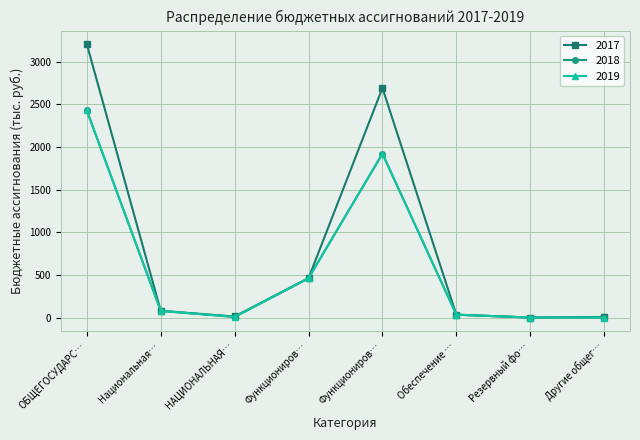

Does the chart have visible grid lines?

Yes